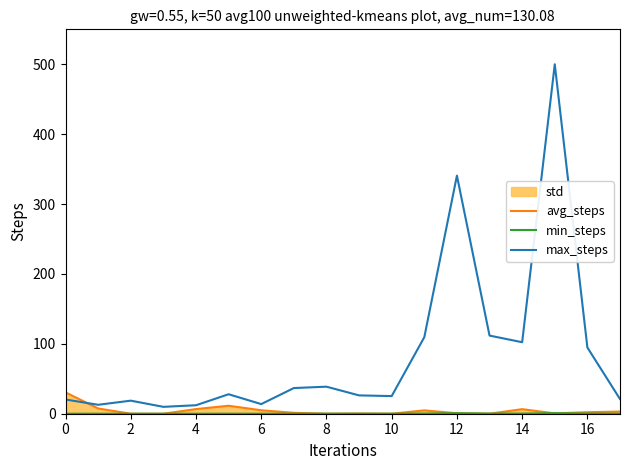

At which category is the sum across all series the highest?

15